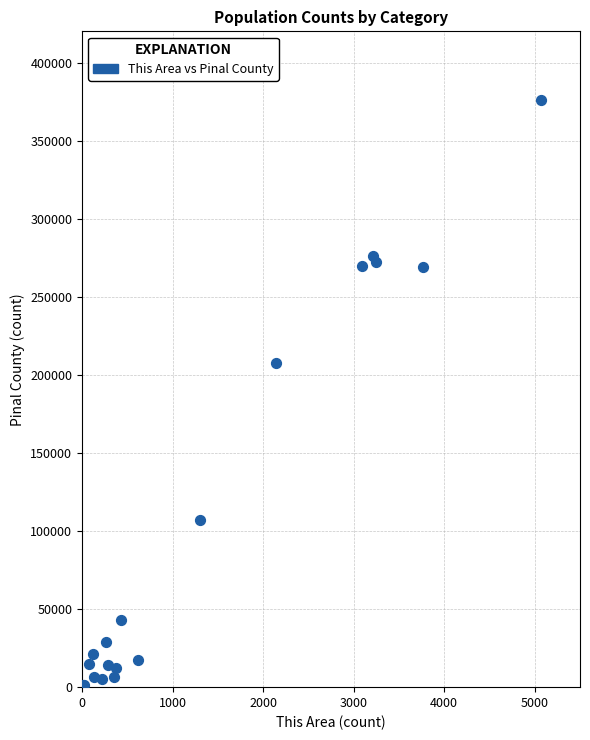

What Y value in the scatter plot is closest to 188557?

207286